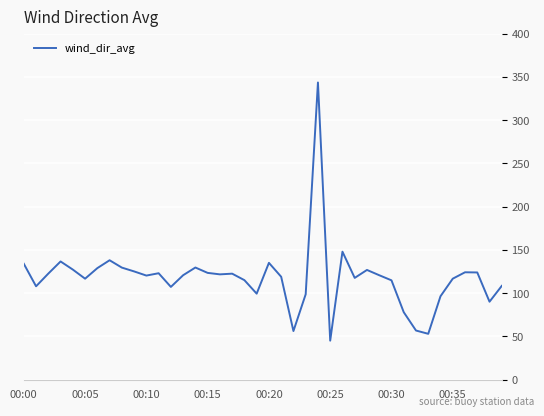

What is the smallest value displayed?

45.1